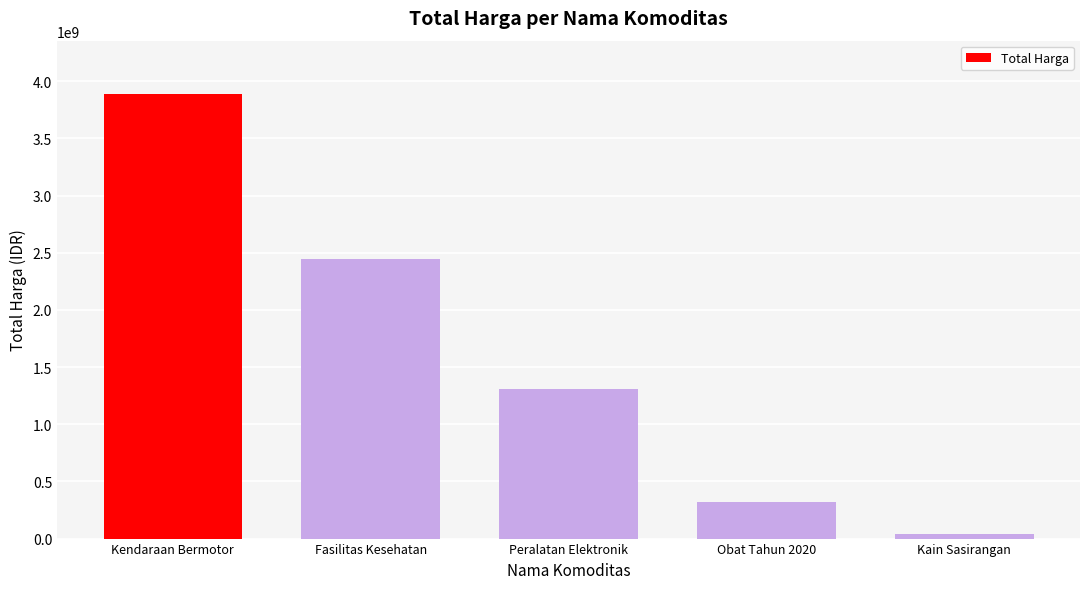

Rank the categories by value from lowest to highest.

Kain Sasirangan, Obat Tahun 2020, Peralatan Elektronik, Fasilitas Kesehatan, Kendaraan Bermotor